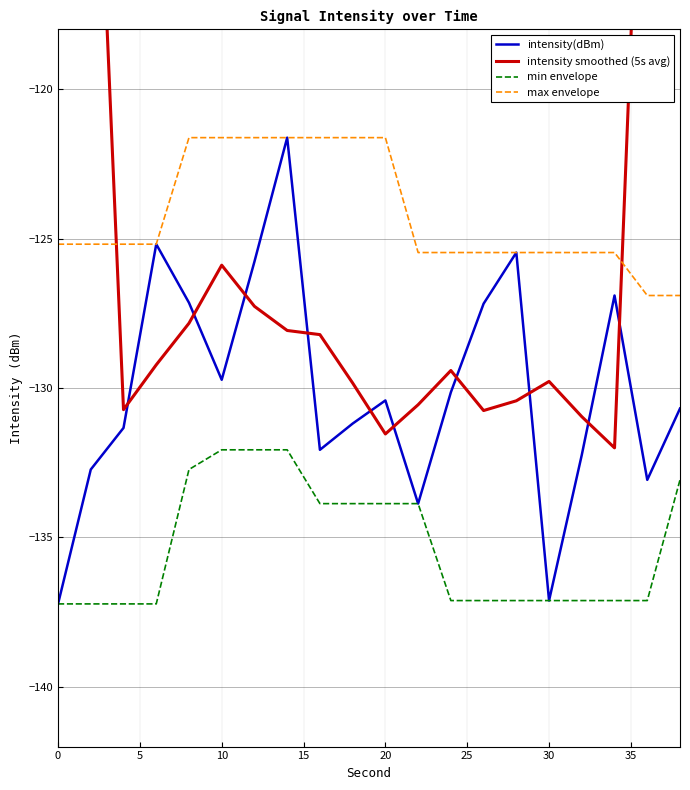

How many lines are shown in the chart?

4